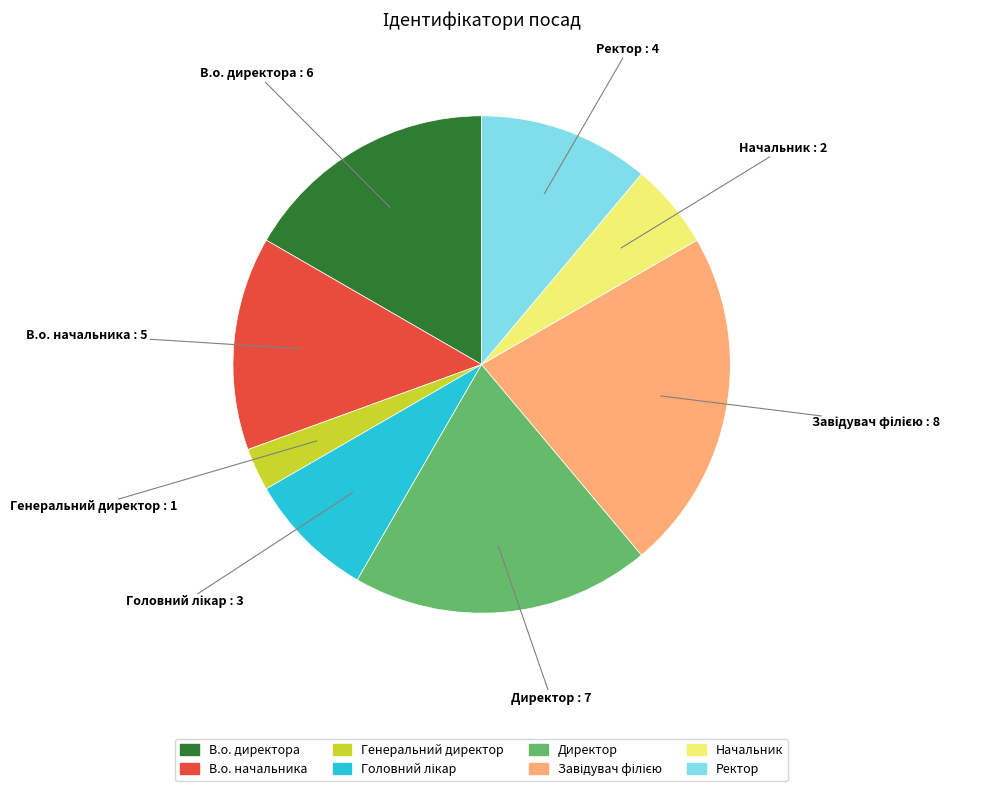

Which has a higher value, Ректор or Генеральний директор?

Ректор